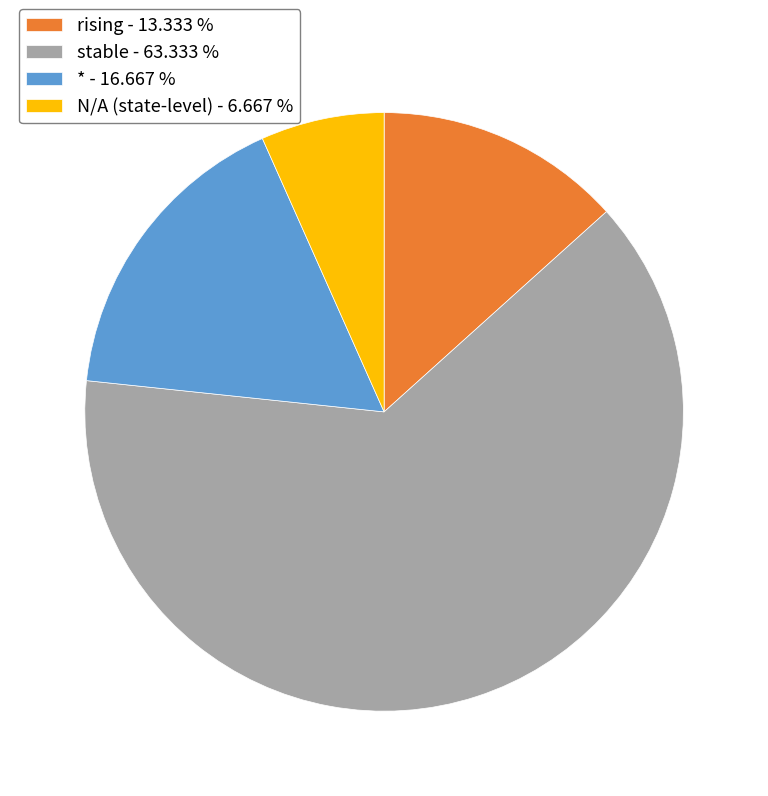

How many slices are in this pie chart?

4